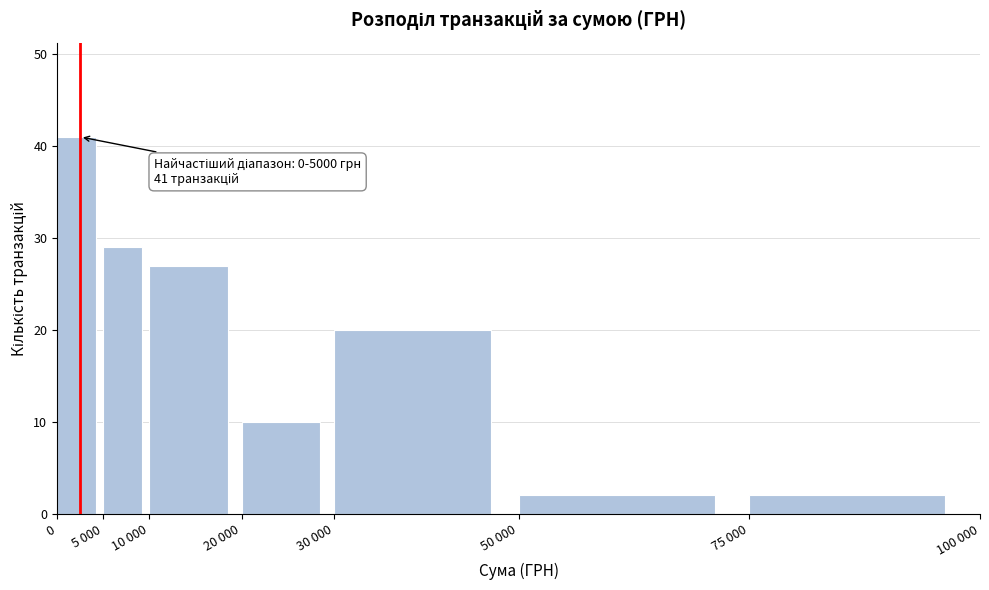

Reading left to right, transcribe all the data shown in this chart.

41	29	27	10	20	2	2